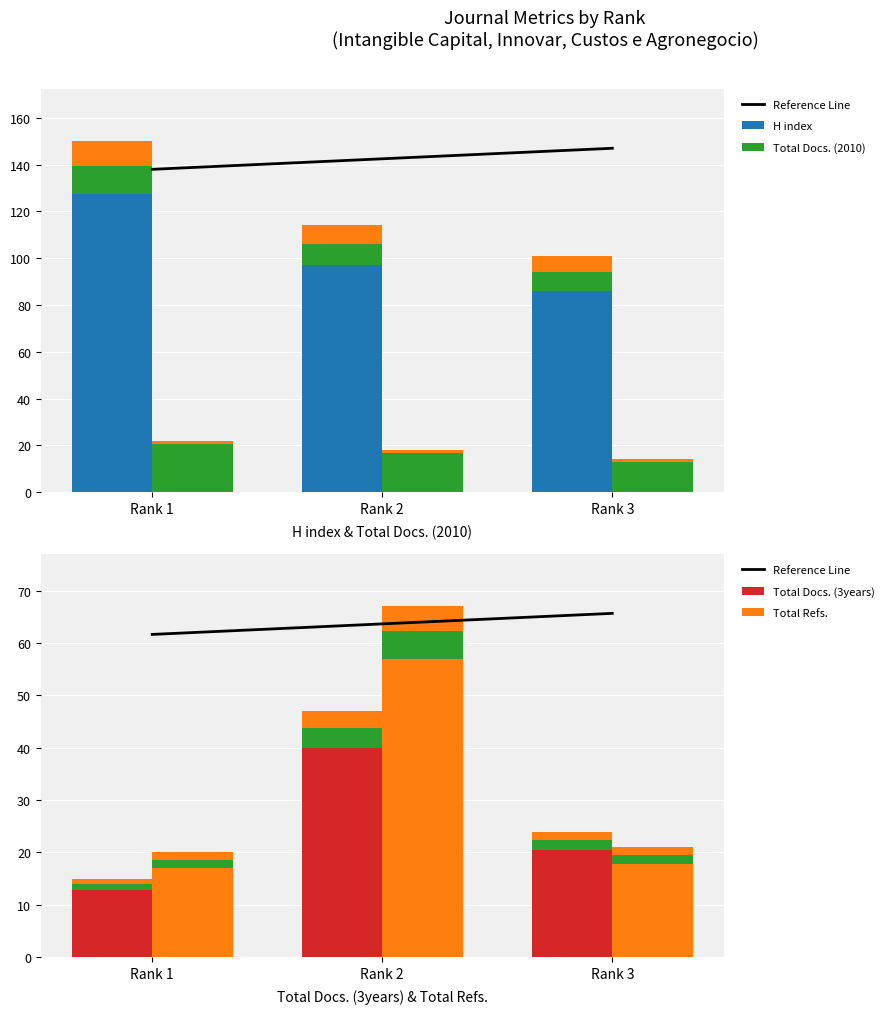

What is the difference between the Total Docs. (2010) values at Rank 2 and Rank 3?

4.0